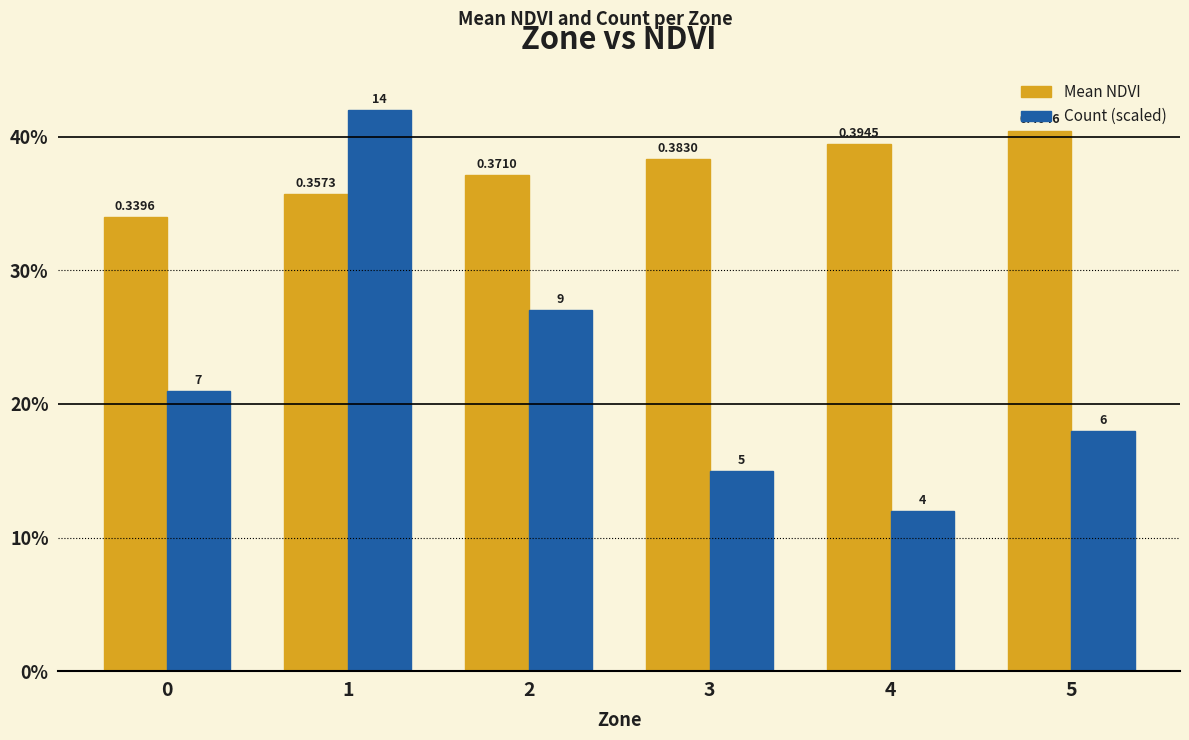

Which category has the highest value in the Count (scaled) series?

1